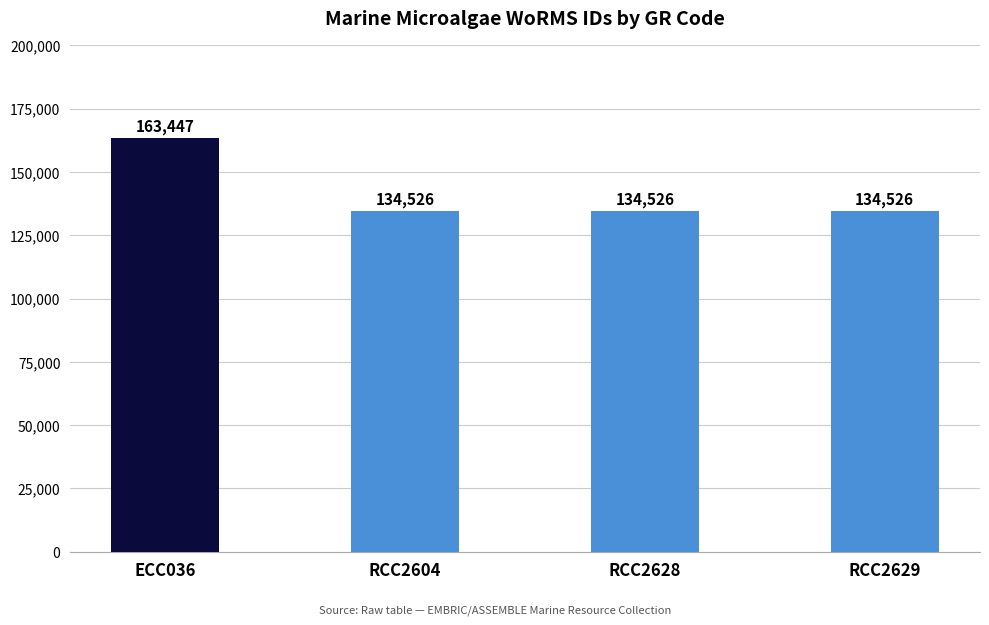

True or false: the data shows 134526 at RCC2629.

True